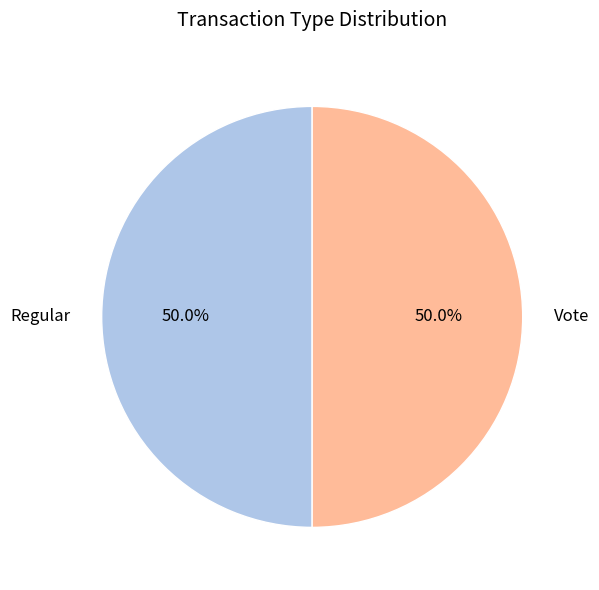

To the nearest percent, what percentage of the pie is Regular?

50%